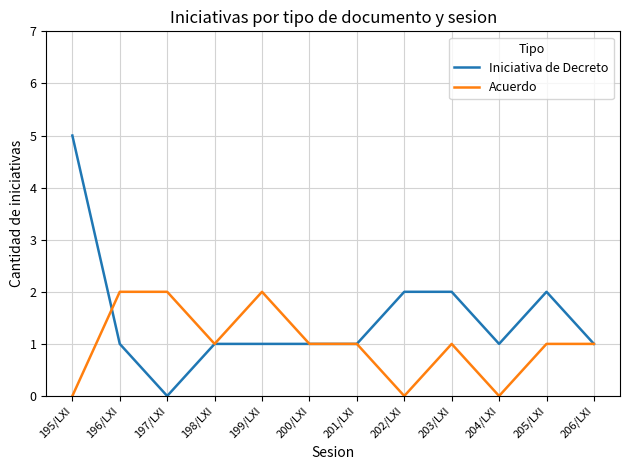

How many categories are shown in the chart?

12